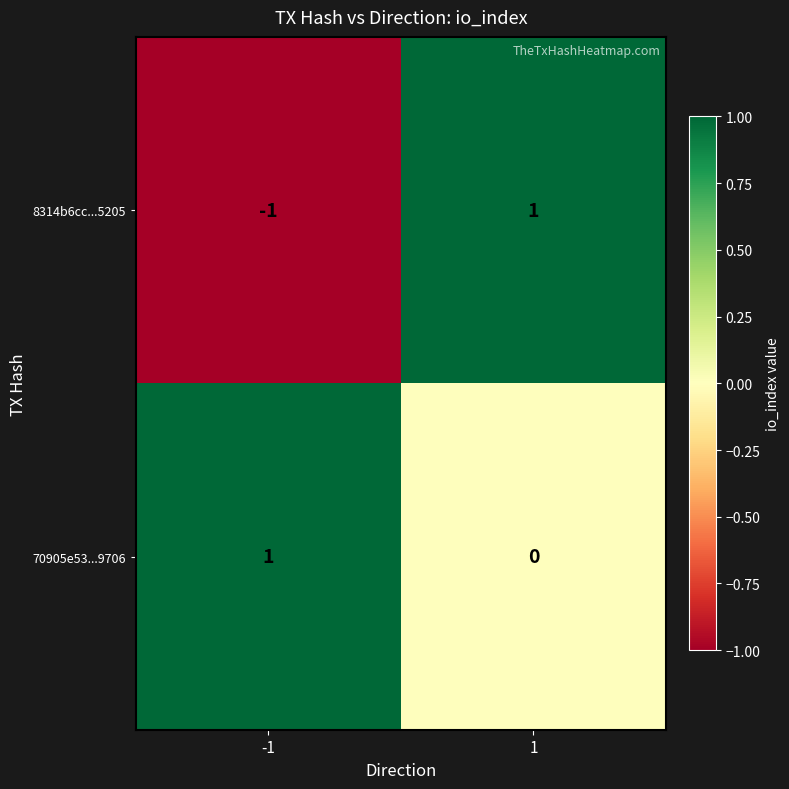

Is it true that 8314b6cc...5205 equals 1 at 1?

True